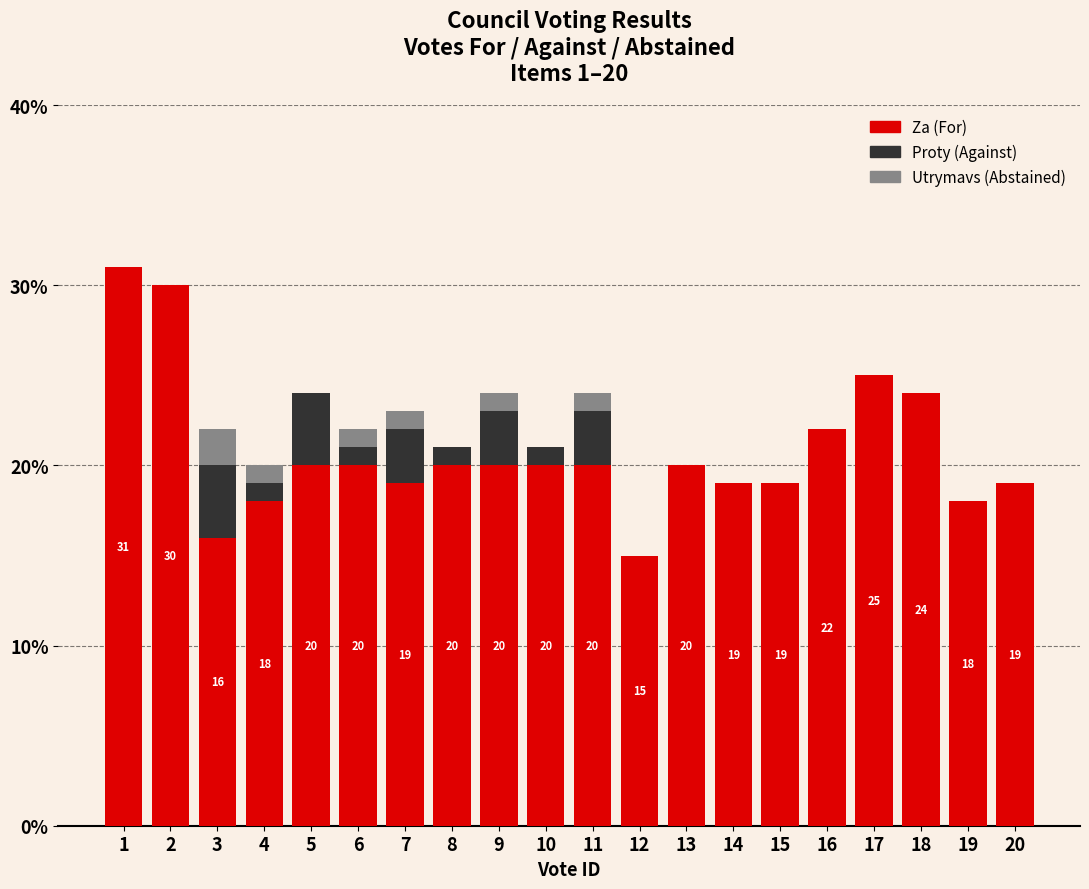

What is the total value across all series at 9?

24